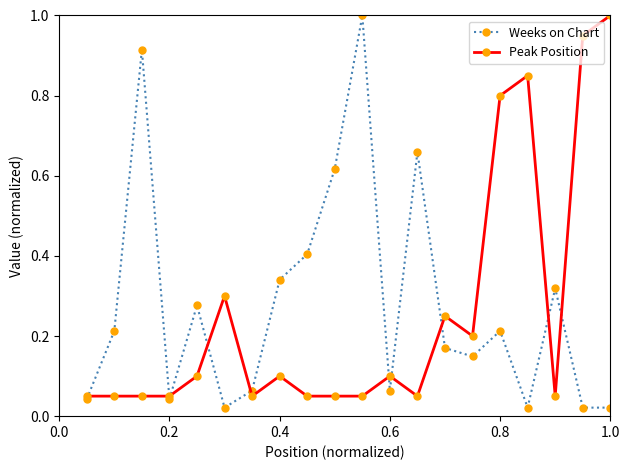

True or false: Peak Position has more than 1 interior local peaks.

True